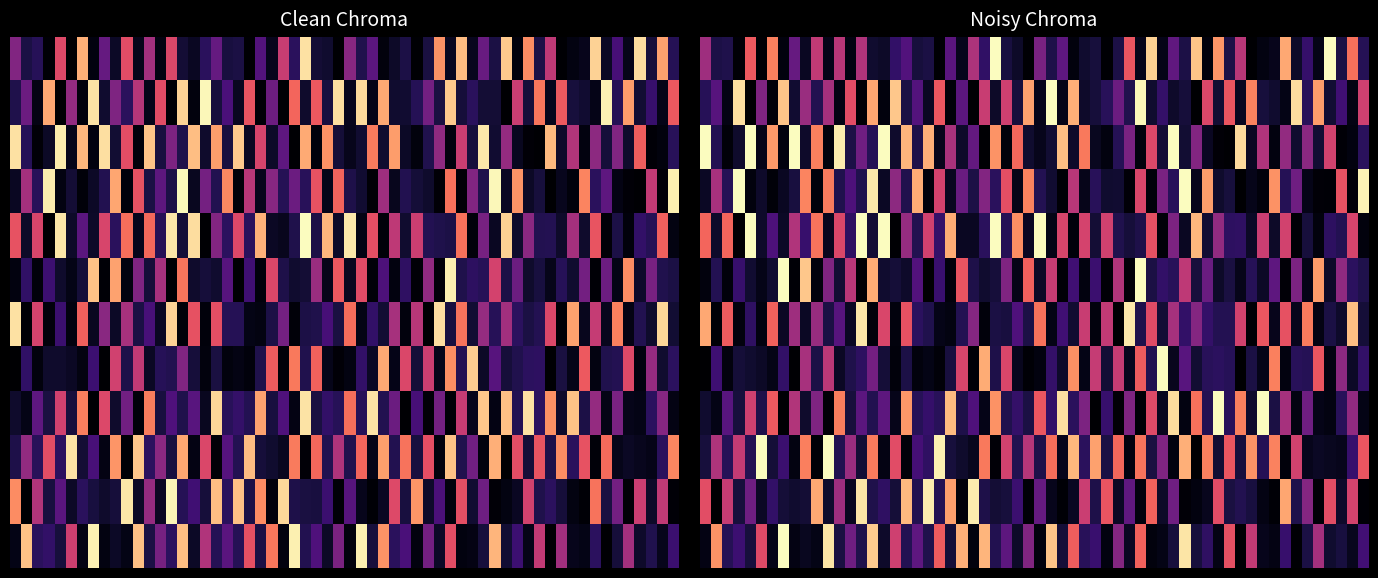

What is the smallest value displayed?

-1.0